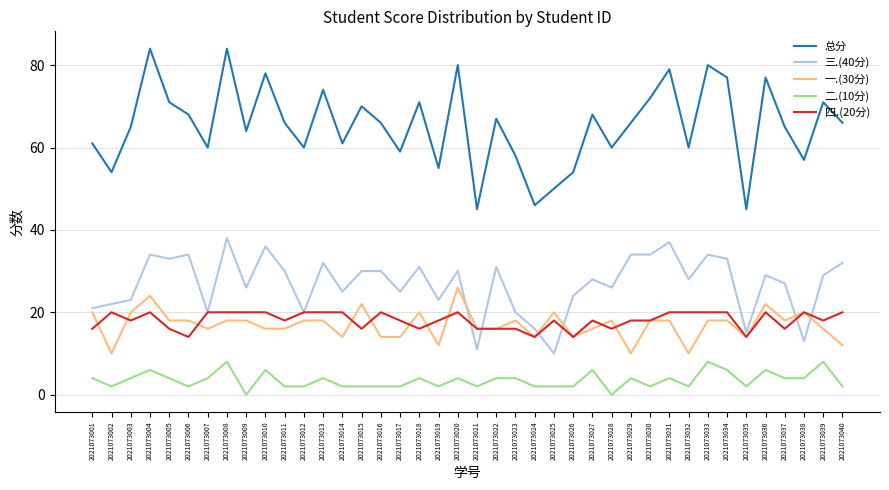

What is the maximum value for 三.(40分)?

38